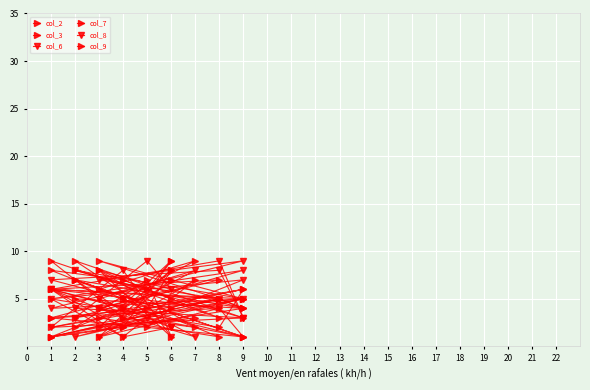

Is it true that col_8 equals 1 at 6?

True